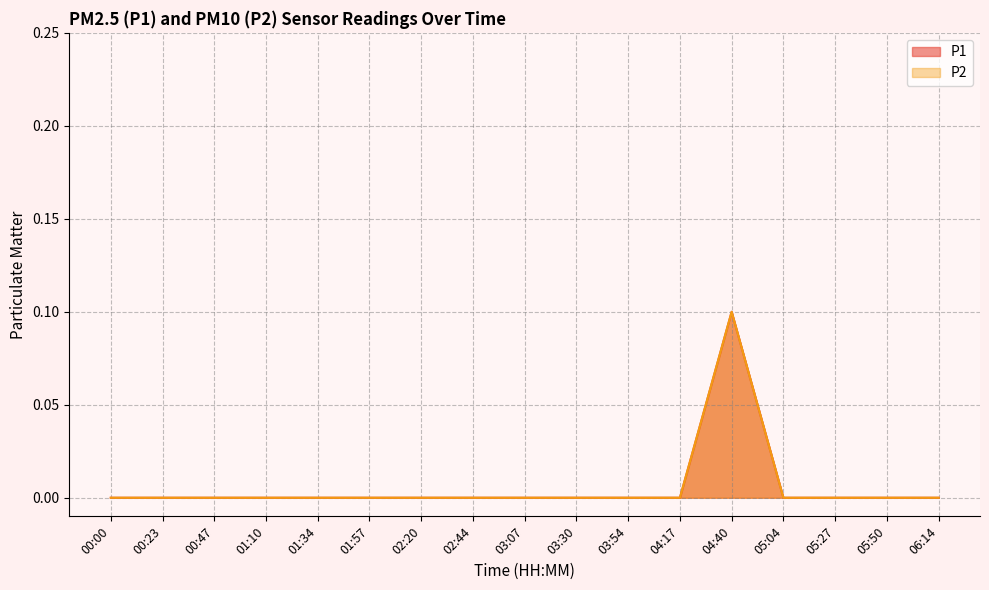

Reading right to left, extract all data points from this chart.

P1: 0.0	0.0	0.0	0.0	0.1	0.0	0.0	0.0	0.0	0.0	0.0	0.0	0.0	0.0	0.0	0.0	0.0
P2: 0.0	0.0	0.0	0.0	0.1	0.0	0.0	0.0	0.0	0.0	0.0	0.0	0.0	0.0	0.0	0.0	0.0